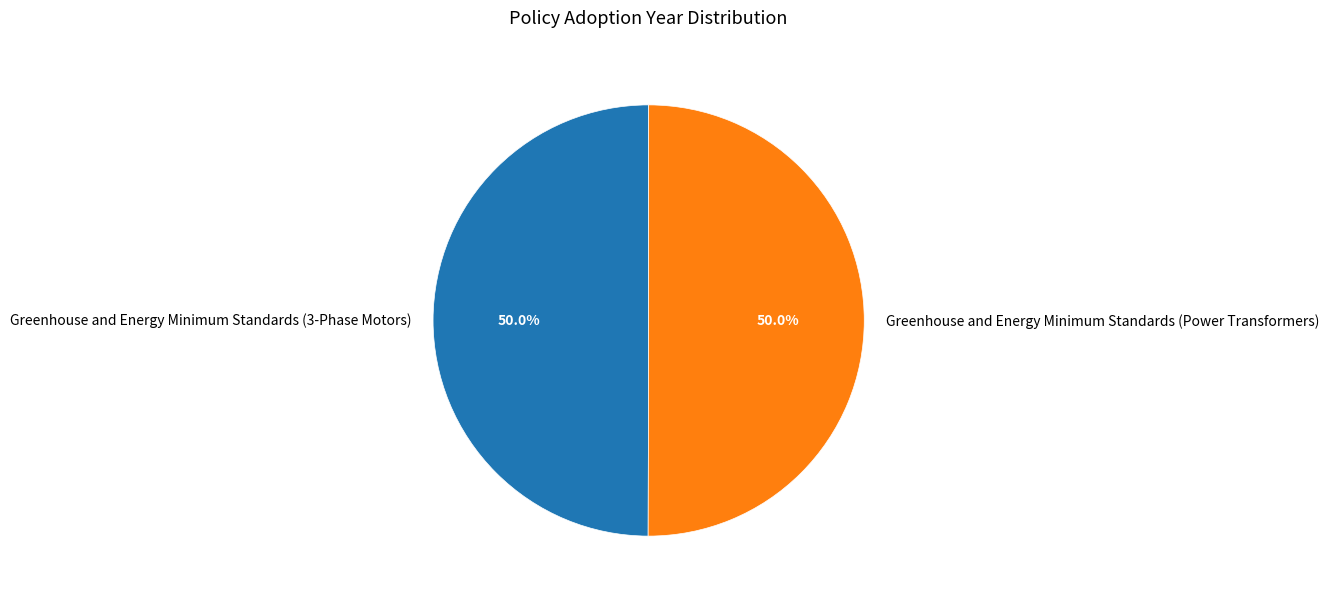

How many segments does this pie chart have?

2